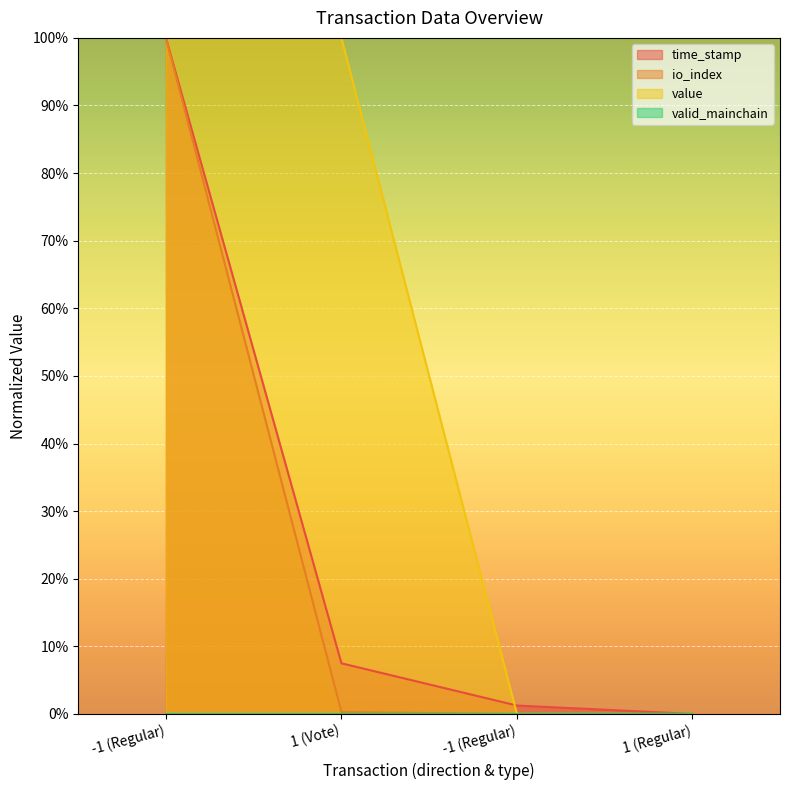

After their last crossing, which series has the higher values: time_stamp or value?

time_stamp